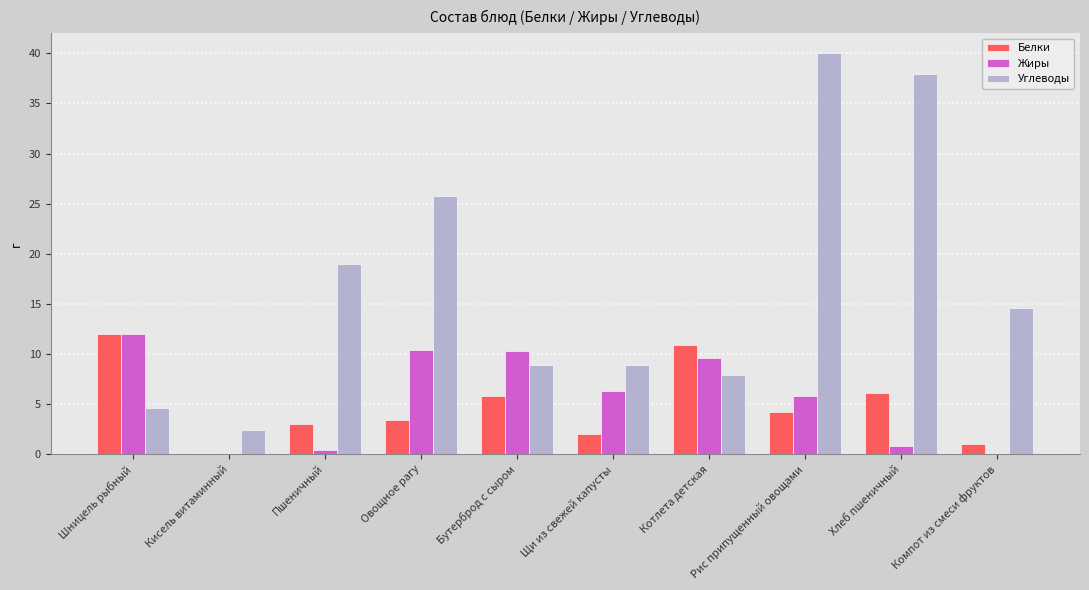

True or false: Углеводы has a value of 4.1 at Котлета детская.

False